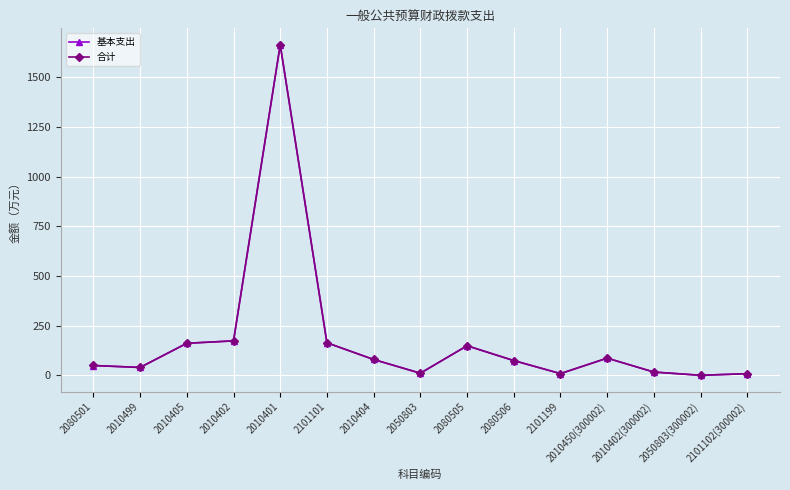

How many series are shown in this chart?

2